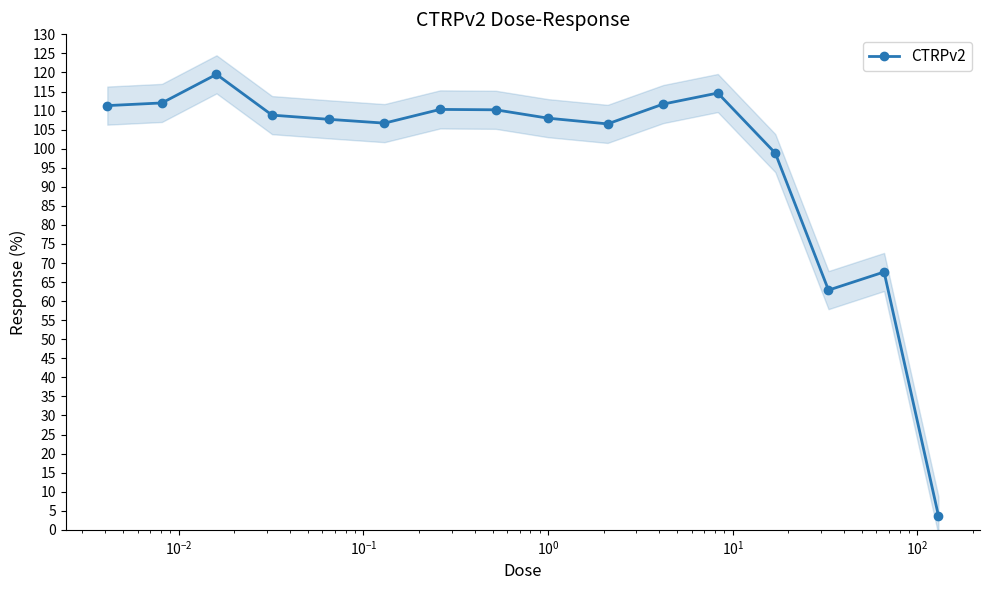

What is the value of the CTRPv2 point at the 3rd from the left?

119.5